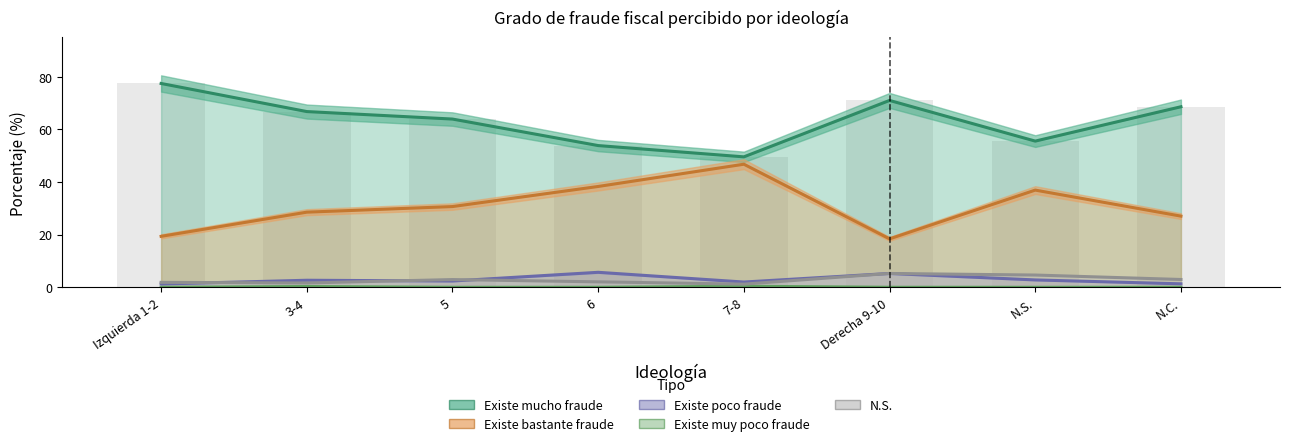

What is the minimum value for Existe poco fraude?

1.2